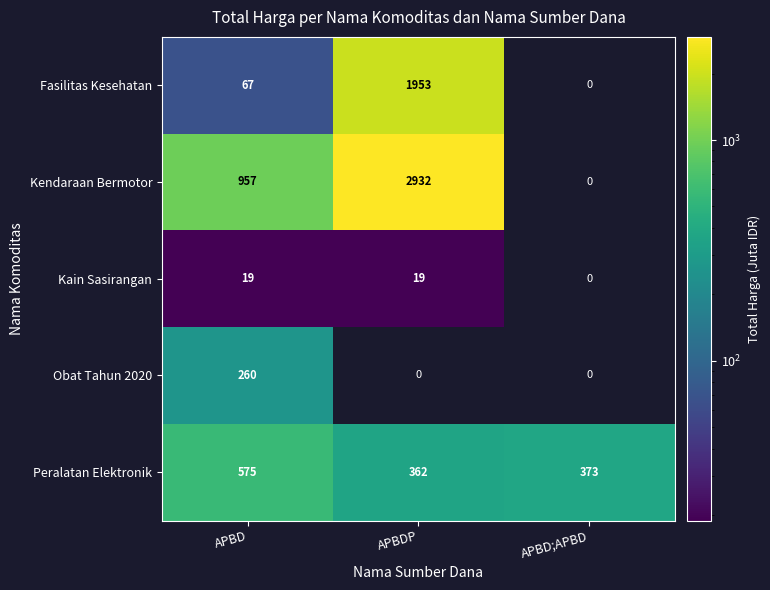

At how many categories does at least one series exceed 28?

3